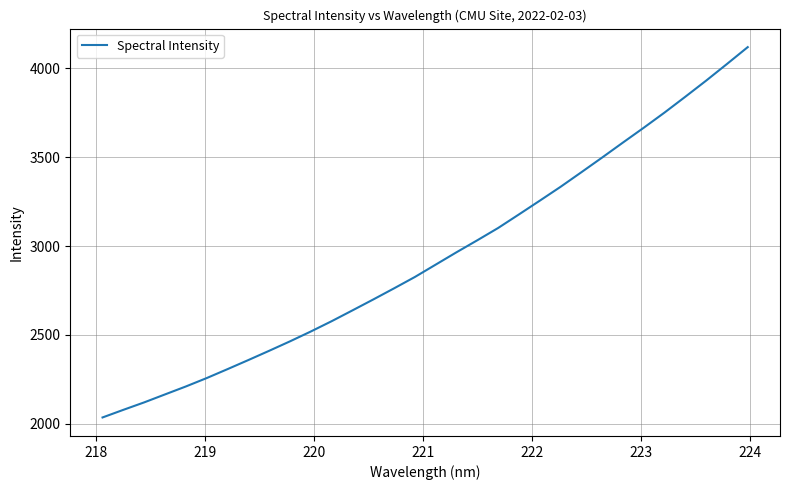

What is the difference between the maximum and minimum values?

2084.7